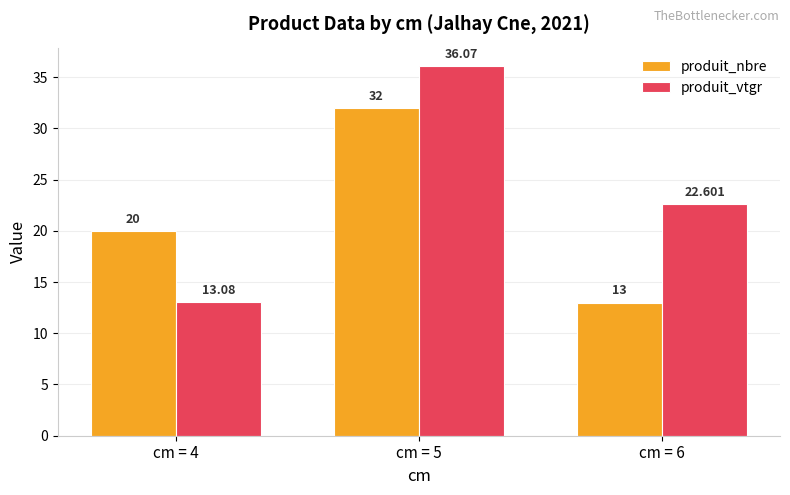

Which category has the lowest value across all series?

cm = 6